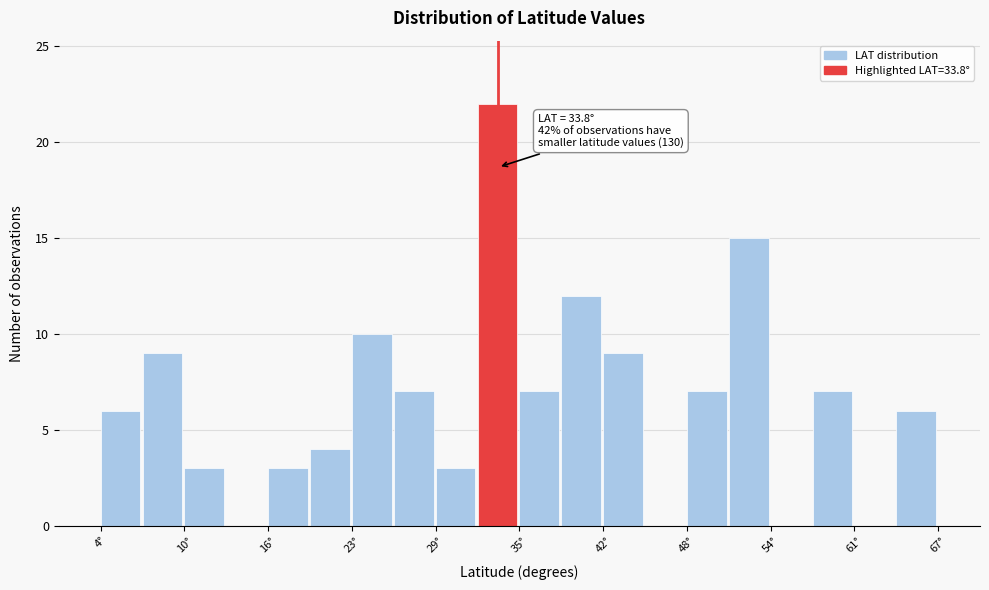

Read against the x-axis, roughly where is the centre of the tallest bar?

34